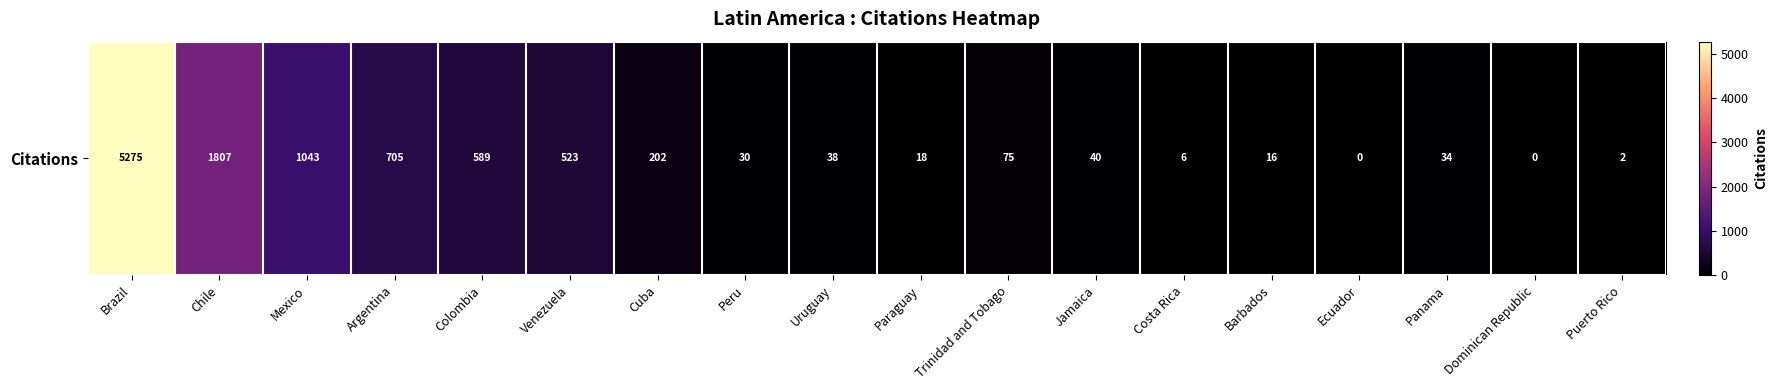

True or false: the data shows 40 at Jamaica.

True